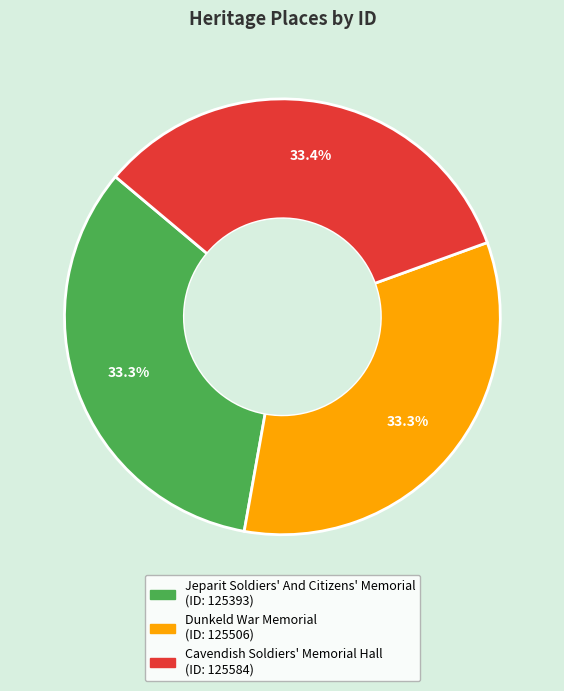

To the nearest percent, what percentage of the pie is Jeparit Soldiers' And Citizens' Memorial?

33%